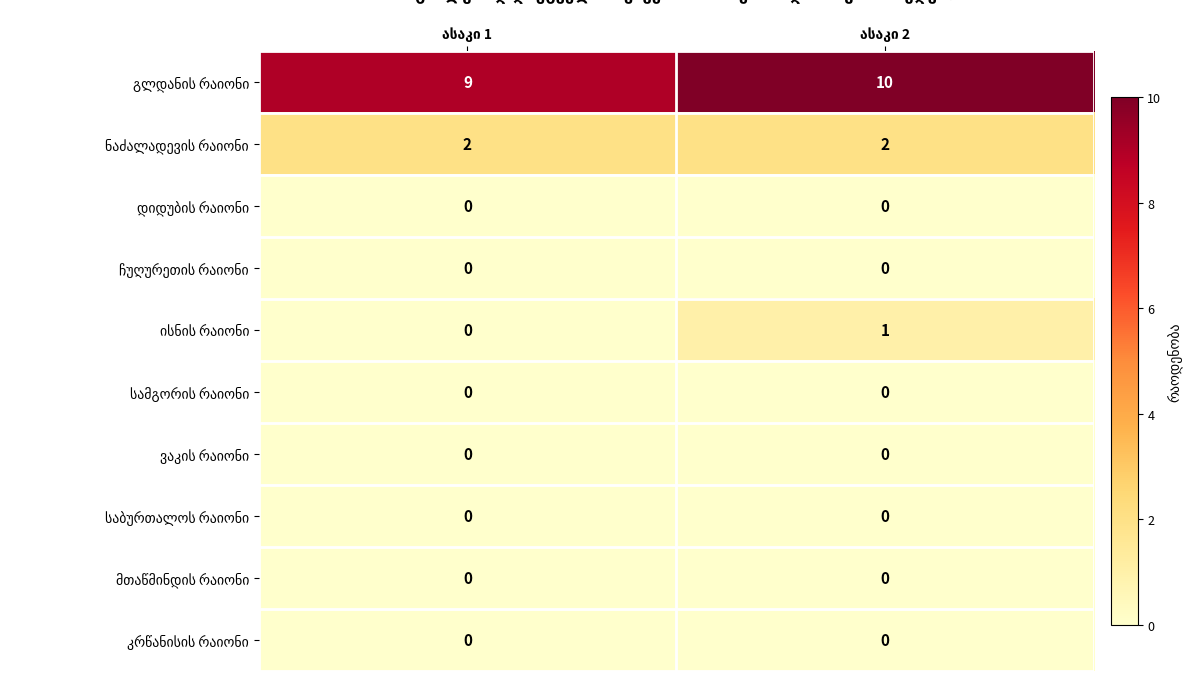

List the series in order of their peak value, highest first.

გლდანის რაიონი, ნაძალადევის რაიონი, ისნის რაიონი, დიდუბის რაიონი, ჩუღურეთის რაიონი, სამგორის რაიონი, ვაკის რაიონი, საბურთალოს რაიონი, მთაწმინდის რაიონი, კრწანისის რაიონი